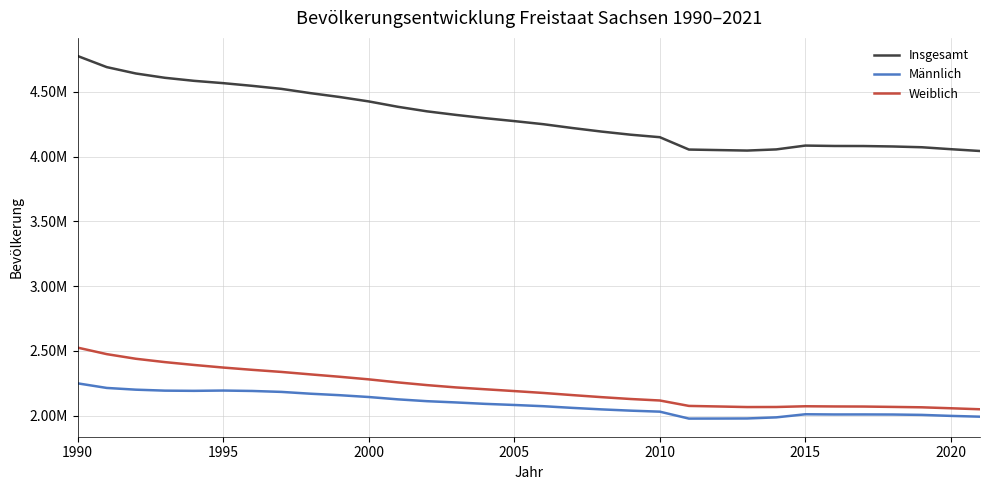

Reading right to left, what are all the values shown in this chart?

Insgesamt: 4043002	4056941	4071971	4077937	4081308	4081783	4084851	4055274	4046385	4050204	4054182	4149477	4168732	4192801	4220200	4249774	4273754	4296284	4321437	4349059	4384192	4425581	4459686	4489415	4522412	4545702	4566603	4584345	4607775	4641108	4690246	4775914
Männlich: 1992884	1999026	2006722	2009619	2010214	2009991	2011561	1987607	1979164	1978504	1978178	2031630	2039451	2049173	2060804	2073755	2083240	2091821	2102768	2112497	2126723	2144676	2158726	2170172	2184168	2191334	2194597	2192299	2193846	2201310	2214693	2250153
Weiblich: 2050118	2057915	2065249	2068318	2071094	2071792	2073290	2067667	2067221	2071700	2076004	2117847	2129281	2143628	2159396	2176019	2190514	2204463	2218669	2236562	2257469	2280905	2300960	2319243	2338244	2354368	2372006	2392046	2413929	2439798	2475553	2525761